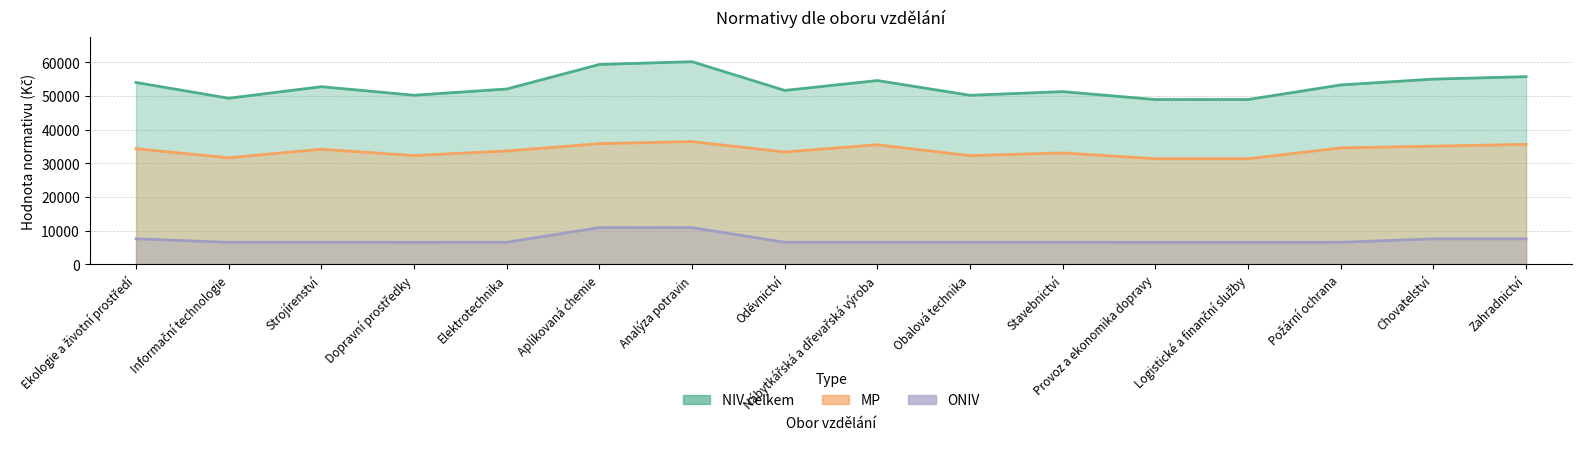

Where is ONIV nearest to the value 8756?

Ekologie a životní prostředí